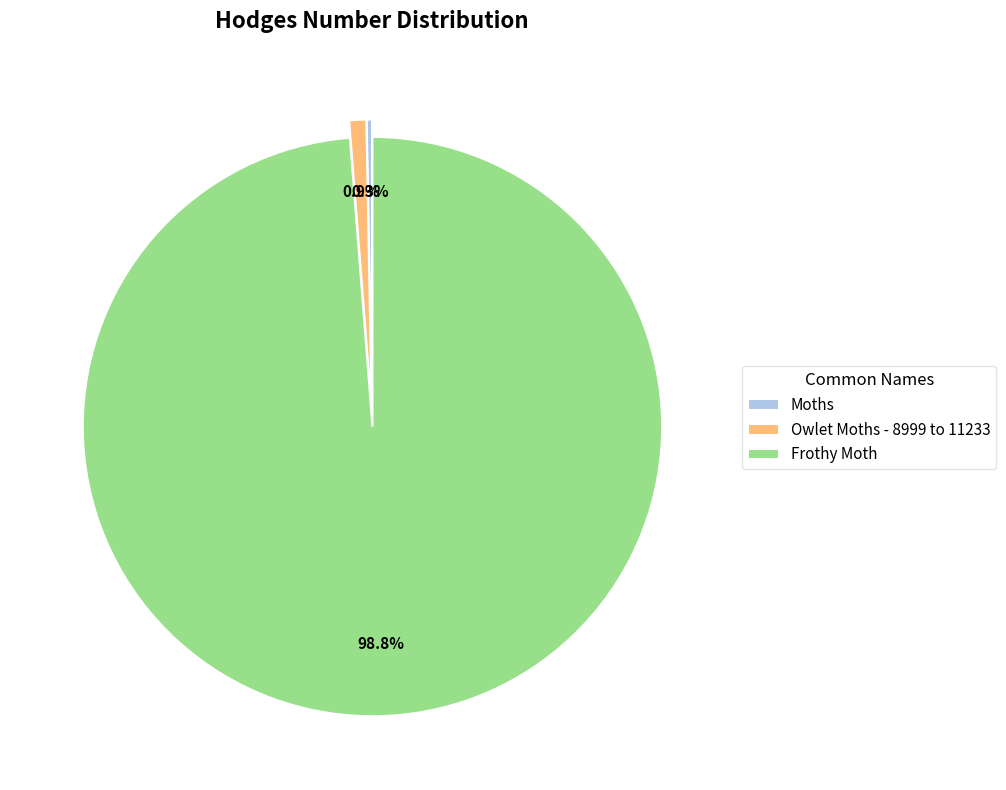

What is the smallest slice in the pie chart?

Moths